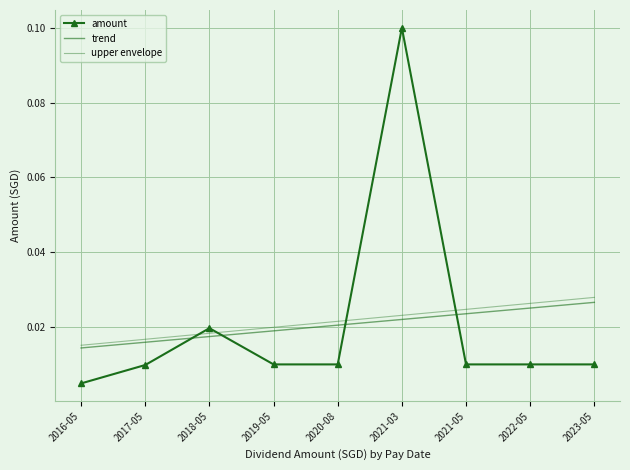

After their last crossing, which series has the higher values: amount or upper envelope?

upper envelope